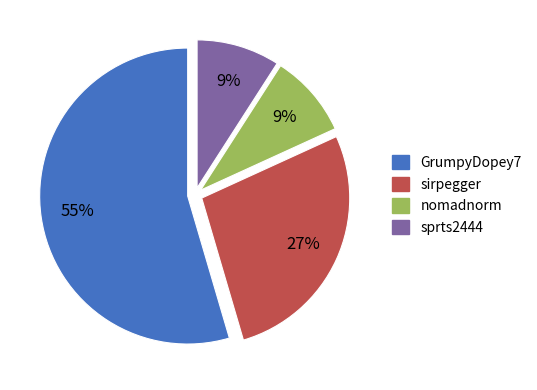

What is the largest slice in the pie chart?

GrumpyDopey7